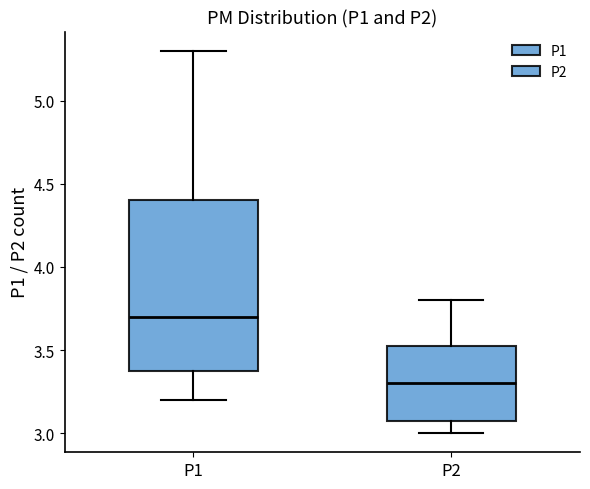

Reading left to right, transcribe this box plot: for each box, give where its median line is, the range the box spans, and where its two whiskers end, as read against the y-axis. The values are not printed on the chart, so give them approximately, as read against the axis.

P1: median 3.70, box 3.40 to 4.40, whiskers 3.20 to 5.30
P2: median 3.30, box 3.10 to 3.55, whiskers 3.00 to 3.80